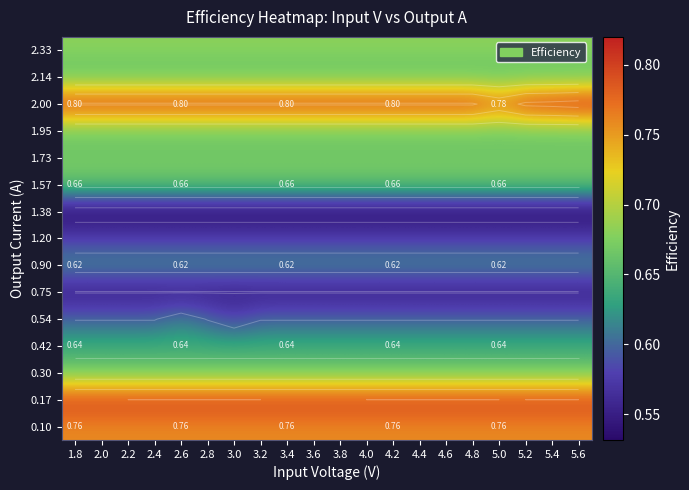

How many data points does each series have?

20